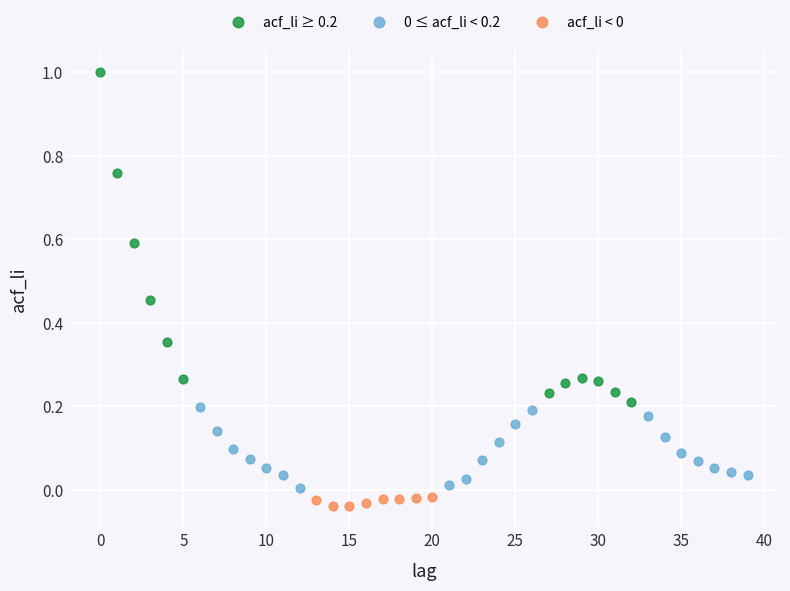

Which series reaches the maximum Y coordinate?

acf_li ≥ 0.2